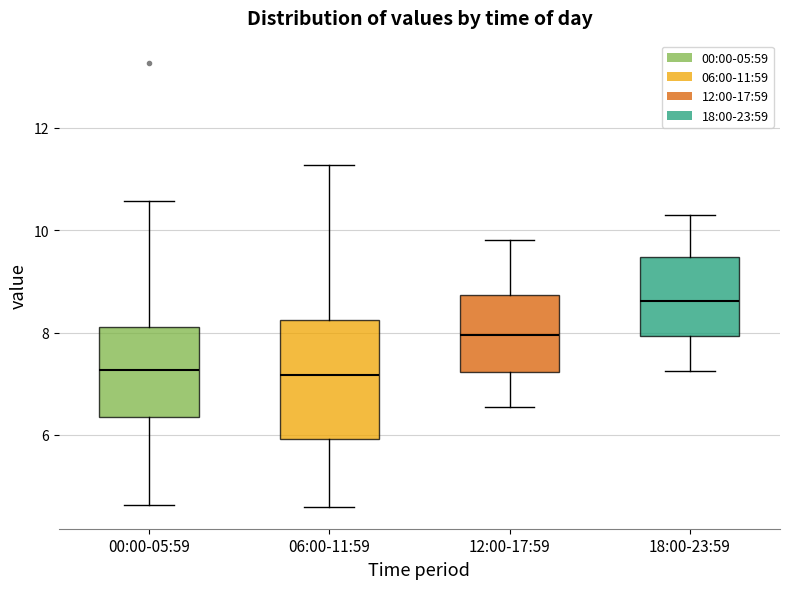

Reading left to right, read every box against the y-axis: the position of its median line, the range the box covers, and the ends of its whiskers. The values are not printed on the chart, so give them approximately, as read against the axis.

00:00-05:59: median 7.2, box 6.4 to 8.2, whiskers 4.6 to 10.6
06:00-11:59: median 7.2, box 6.0 to 8.2, whiskers 4.6 to 11.2
12:00-17:59: median 8.0, box 7.2 to 8.8, whiskers 6.6 to 9.8
18:00-23:59: median 8.6, box 8.0 to 9.4, whiskers 7.2 to 10.4